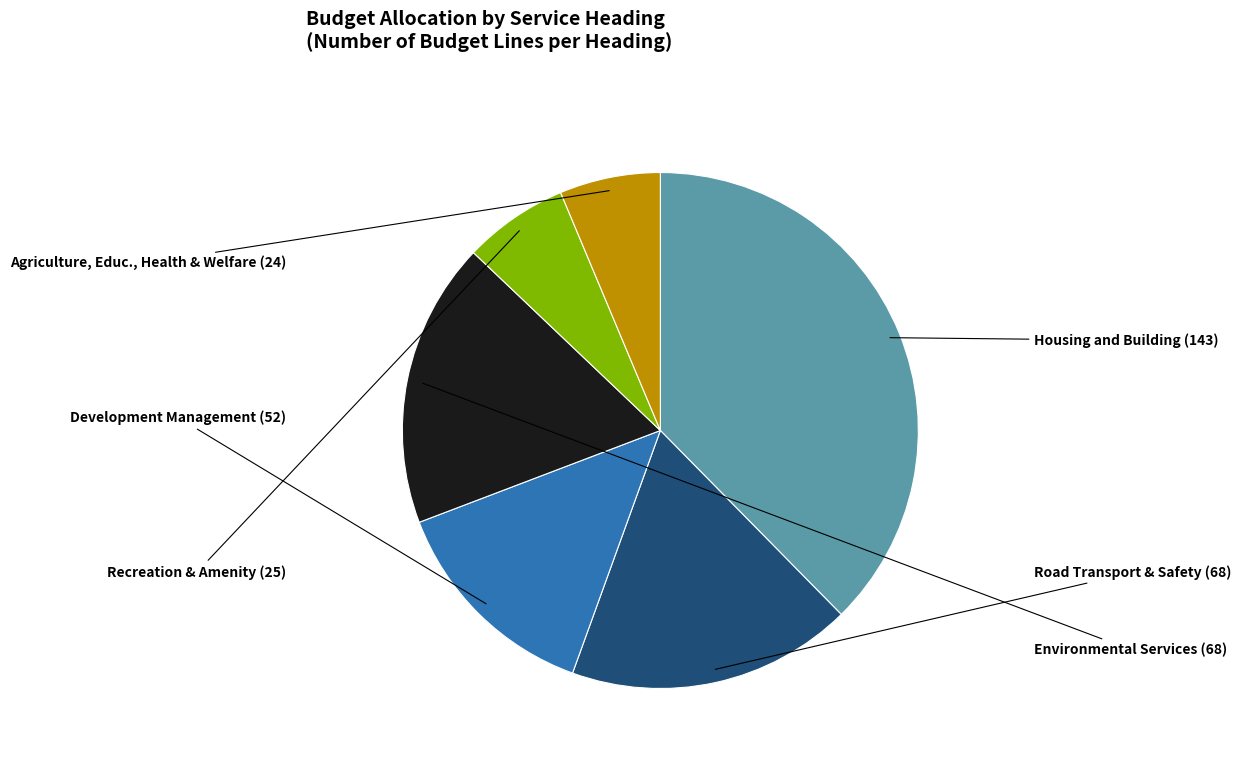

Does any single category account for the majority?

No